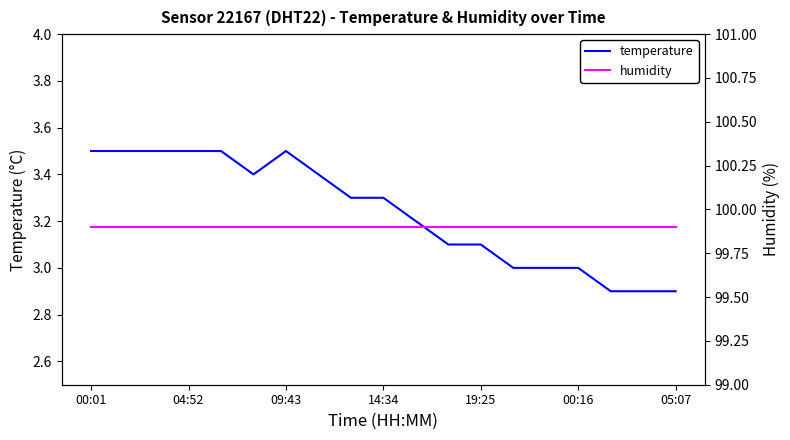

At how many categories does at least one series exceed 31?

19